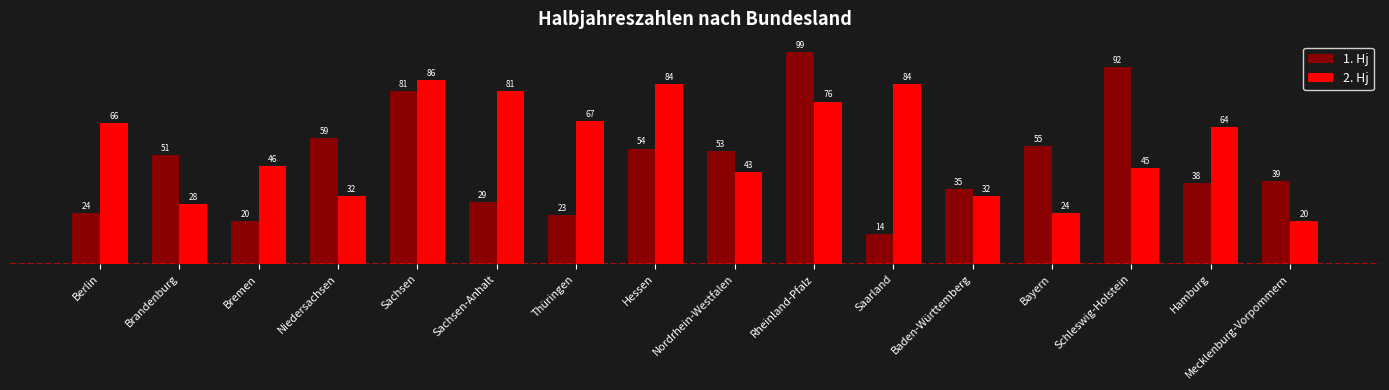

How many data points does each series have?

16